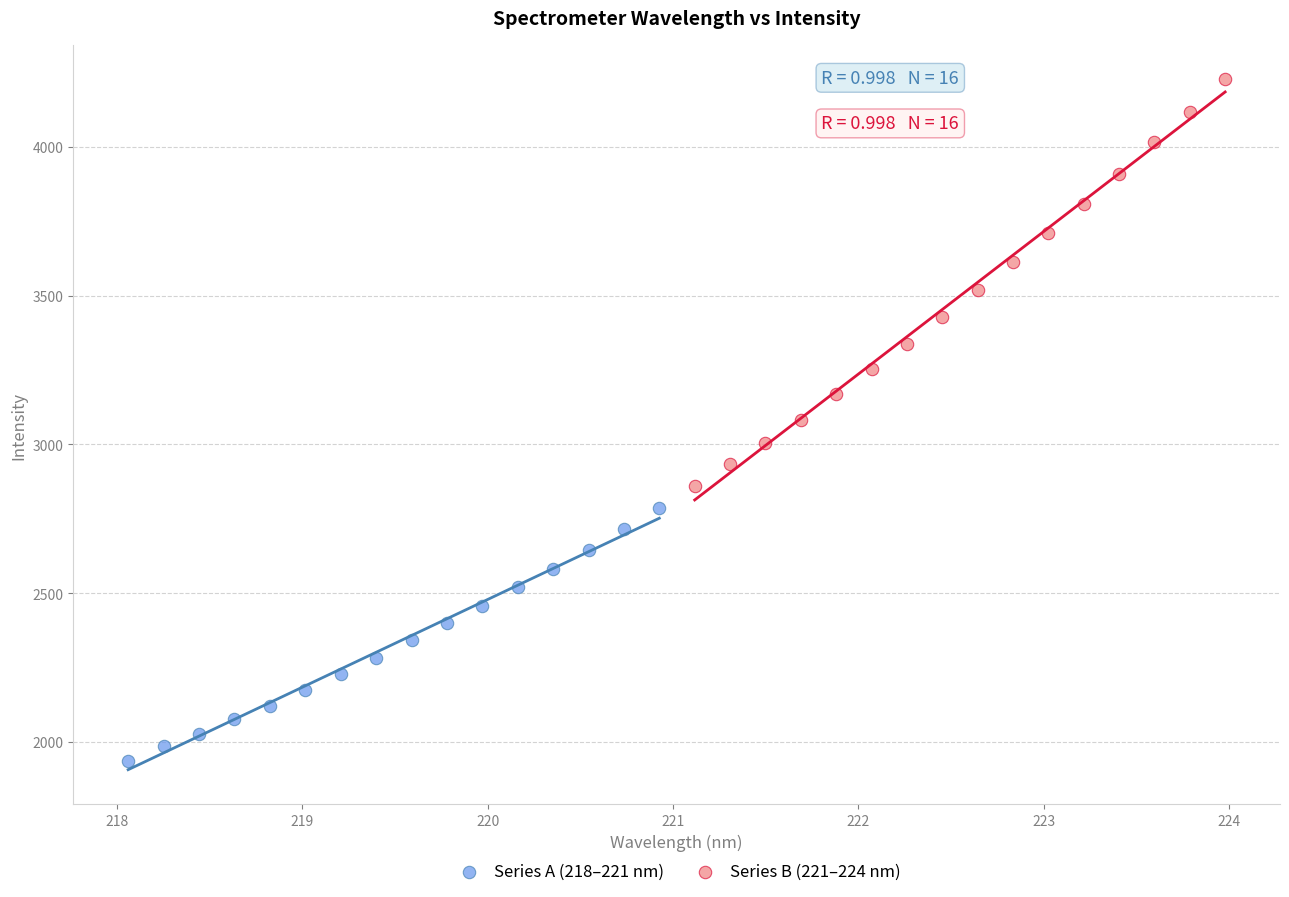

Which series has the widest spread of Y values?

Series B (221–224 nm)